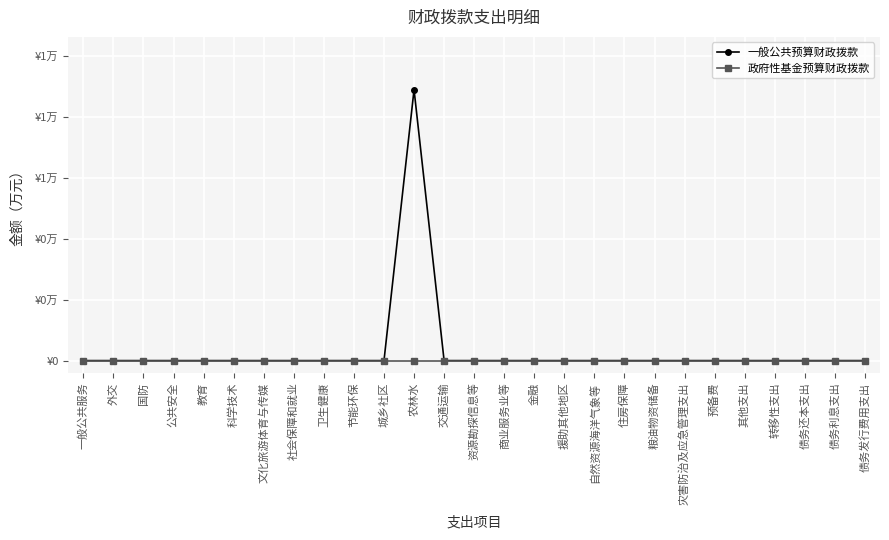

At how many categories does at least one series exceed 7279?

1